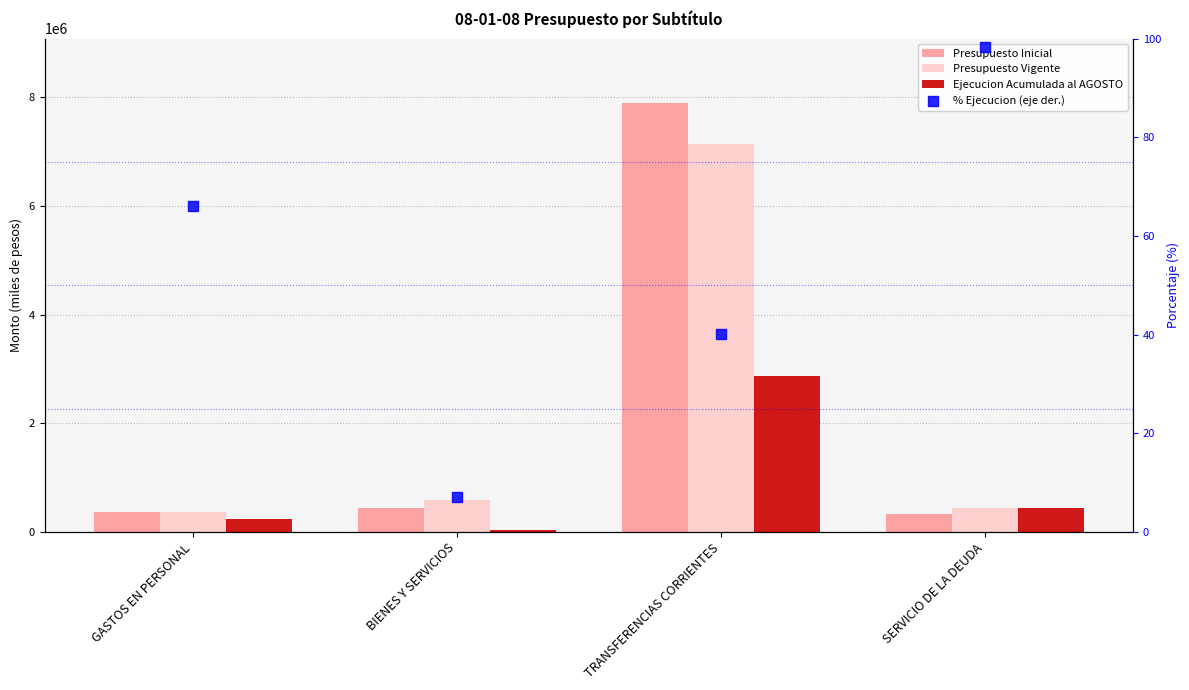

Which series has the largest total across all categories?

Presupuesto Inicial